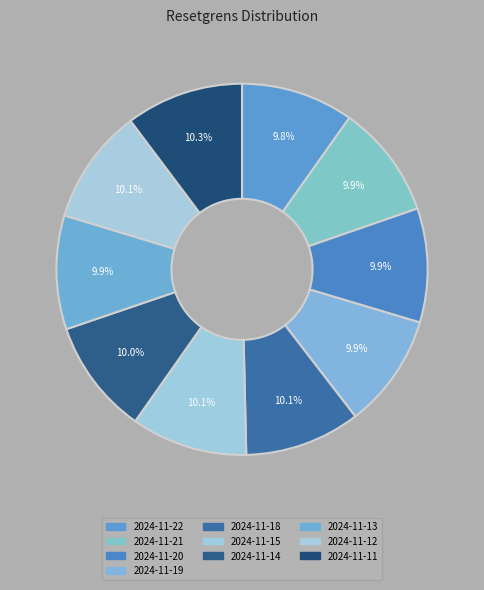

The 2024-11-11 slice represents 3% of the pie. True or false?

False